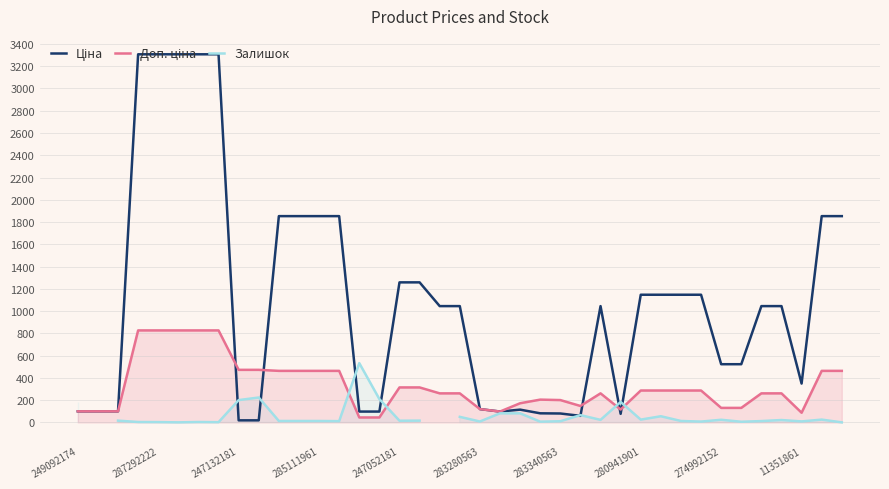

Which series has the largest total across all categories?

Ціна